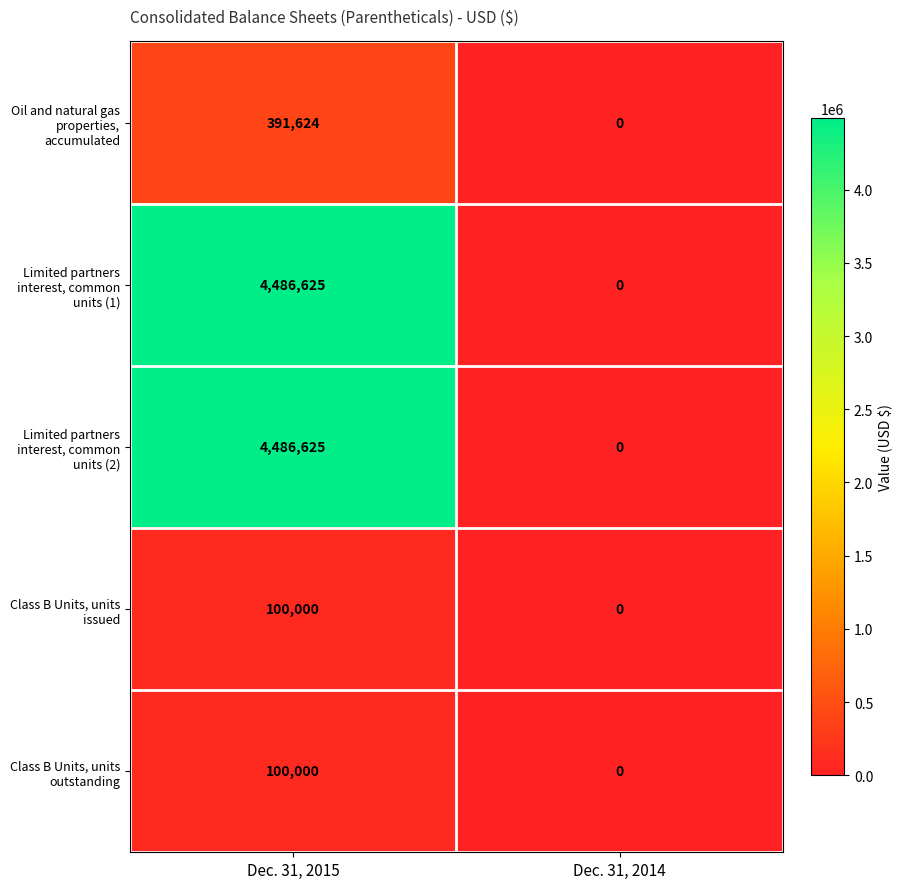

At which category is the sum across all series the highest?

Dec. 31, 2015